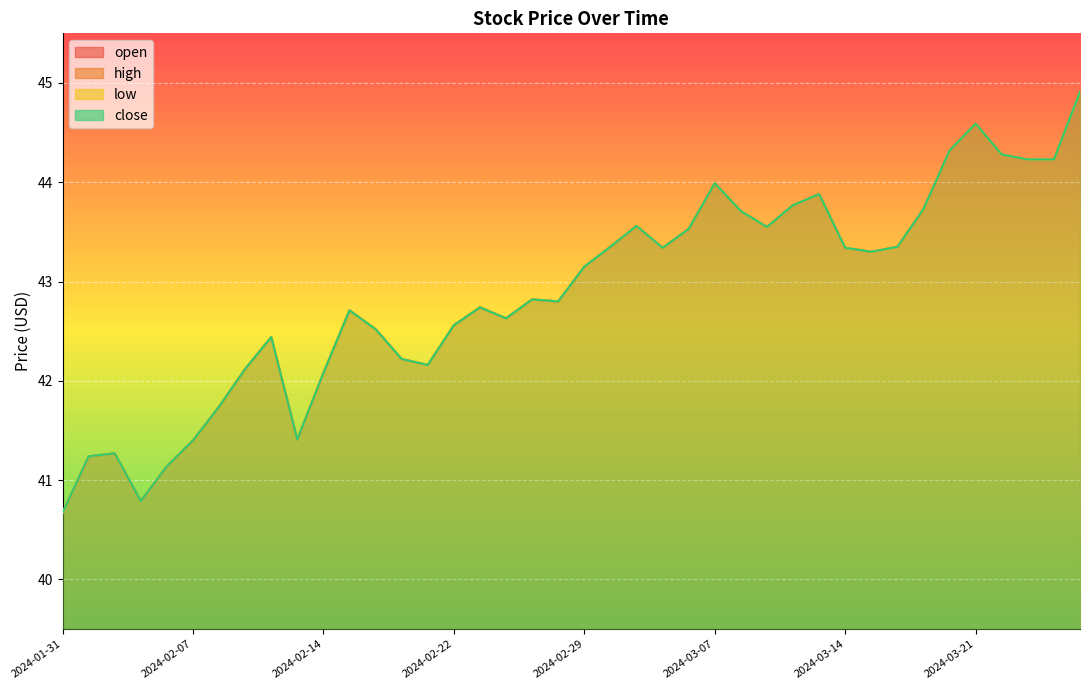

Which category has the highest value across all series?

2024-03-27